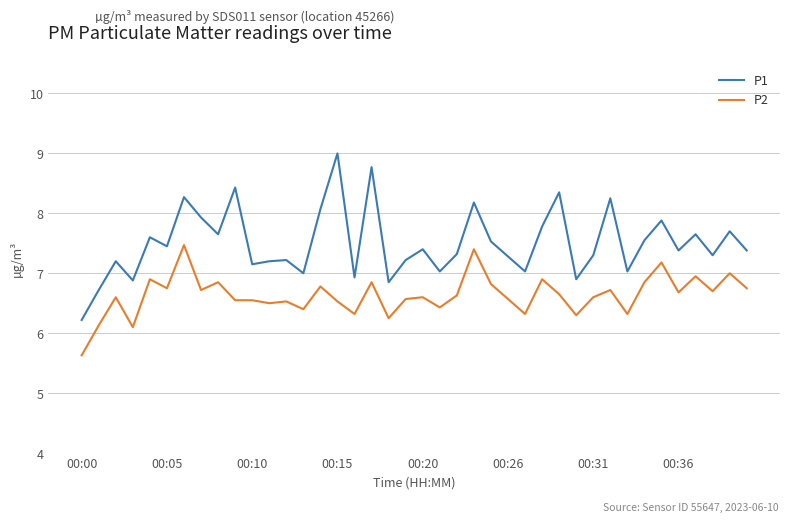

Rank the series by their average value, from highest to lowest.

P1, P2